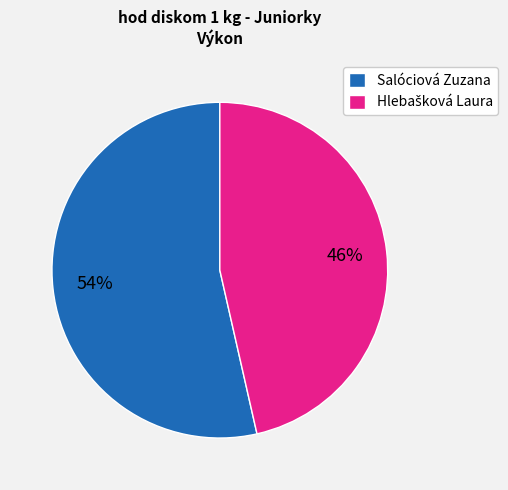

How many slices are in this pie chart?

2